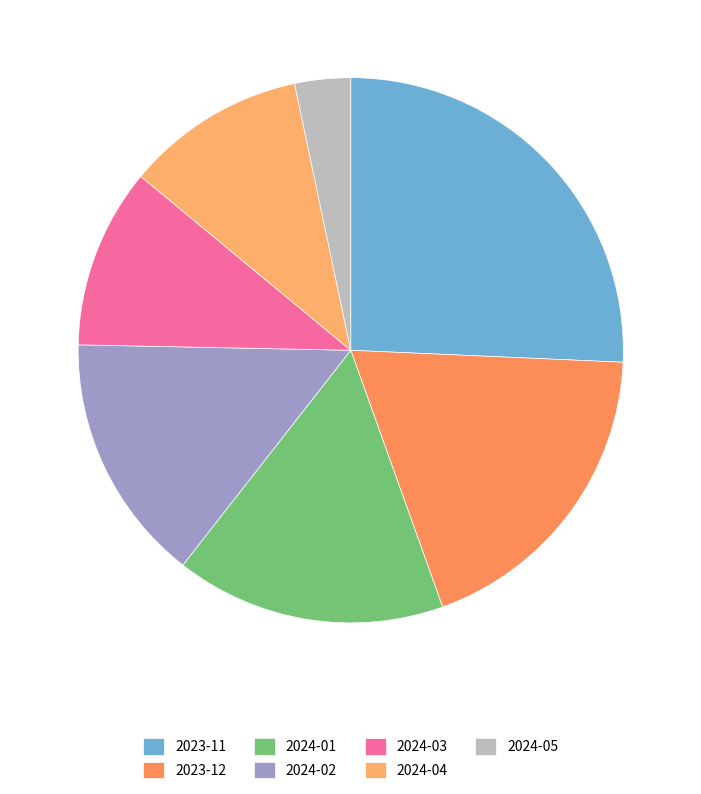

How many slices are in this pie chart?

7